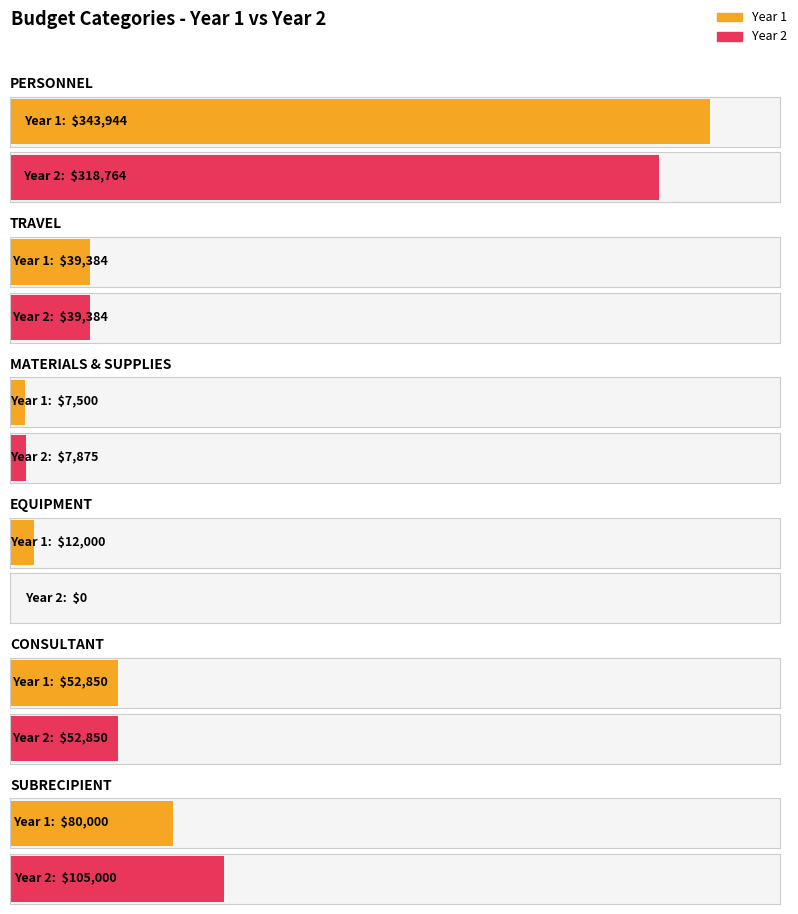

The Year 2 series shows 0.0 at EQUIPMENT. True or false?

True